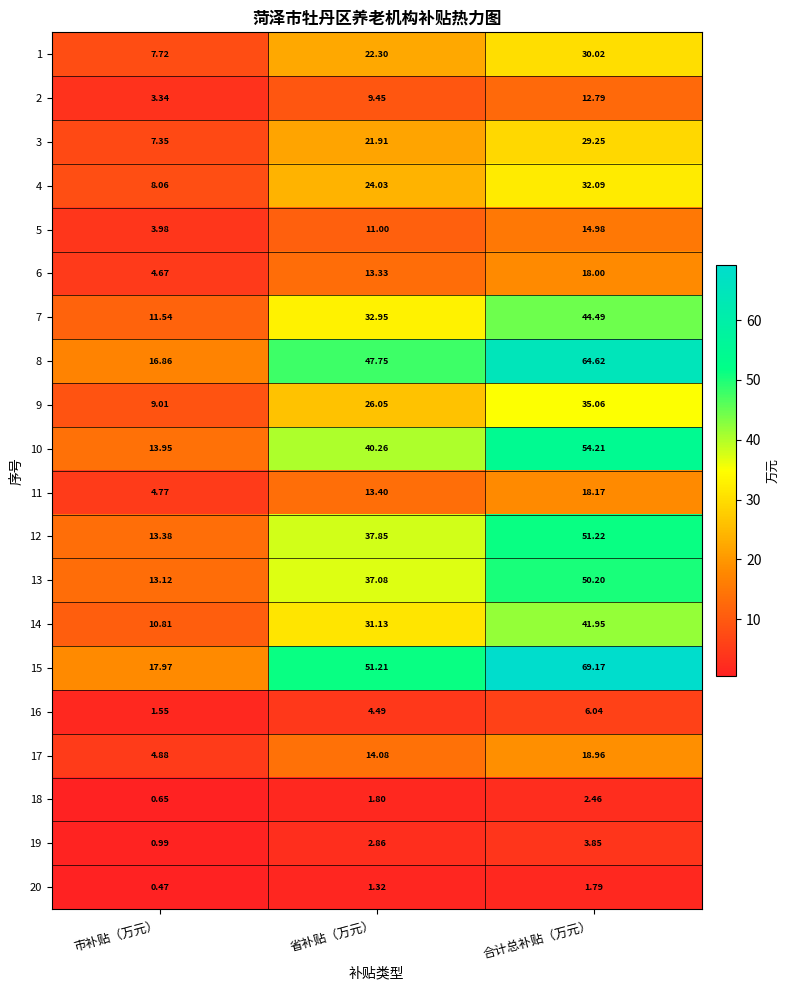

Rank the series at 省补贴（万元） from highest to lowest value.

15, 8, 10, 12, 13, 7, 14, 9, 4, 1, 3, 17, 11, 6, 5, 2, 16, 19, 18, 20